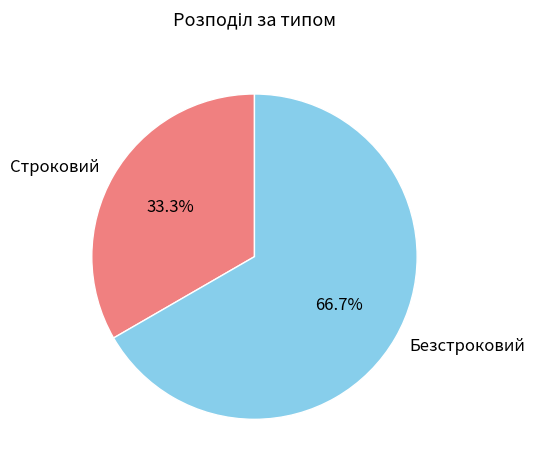

What is the ratio of the value at Строковий to the value at Безстроковий?

0.5